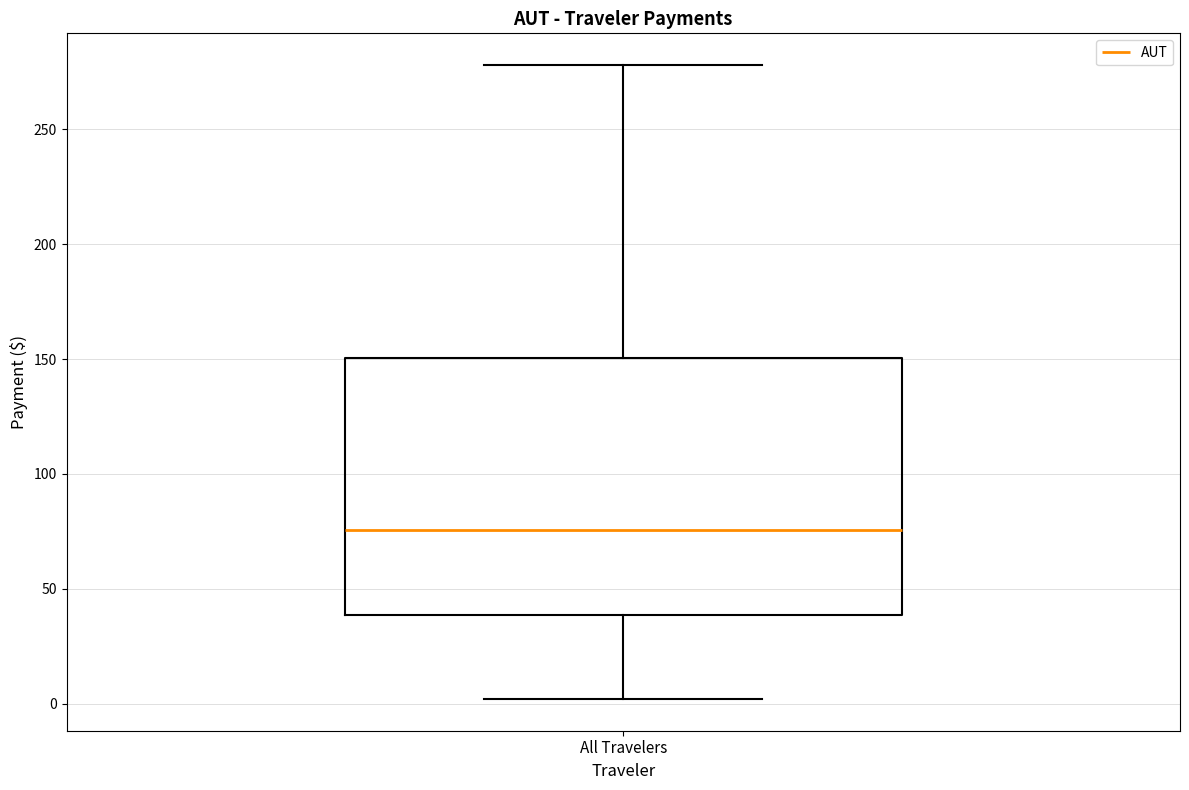

Transcribe this box plot: give where the median line is, the range the box spans, and where the two whiskers end, as read against the y-axis. The values are not printed on the chart, so give them approximately, as read against the axis.

median 75, box 40 to 150, whiskers 0 to 280